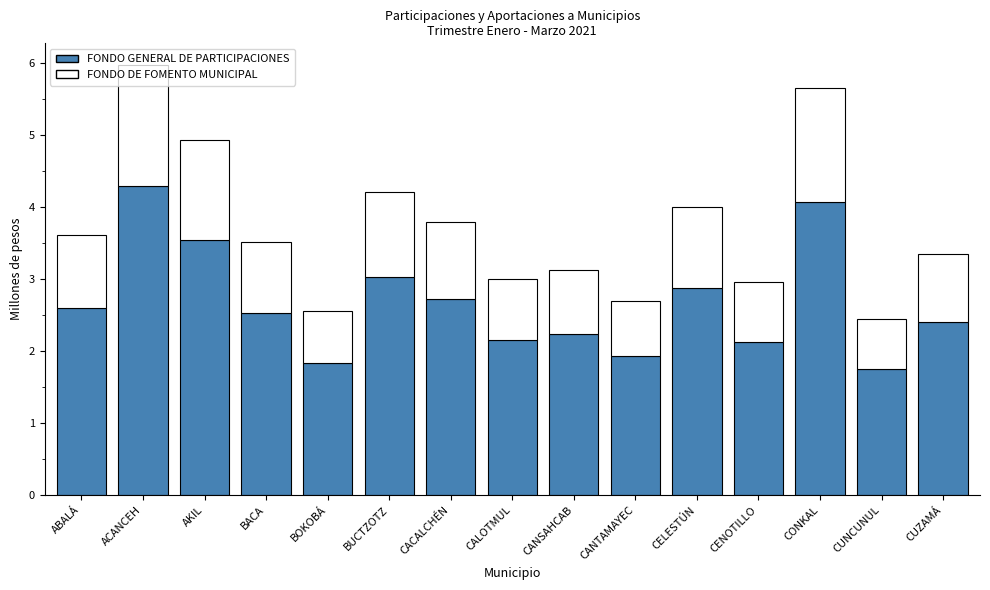

Where does the FONDO GENERAL DE PARTICIPACIONES series first go above 2?

ABALÁ